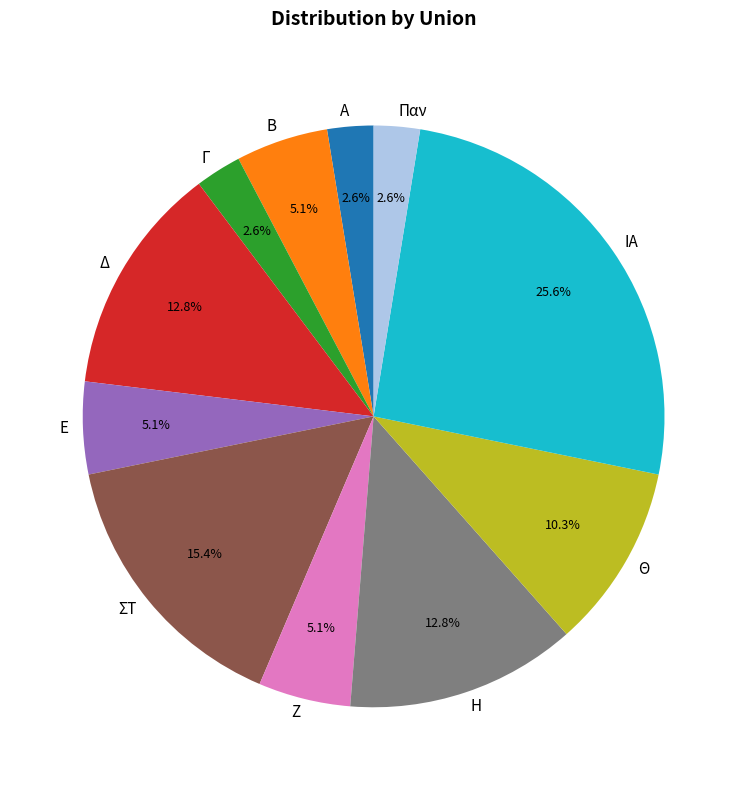

Does Παν account for over 50% of the chart?

No